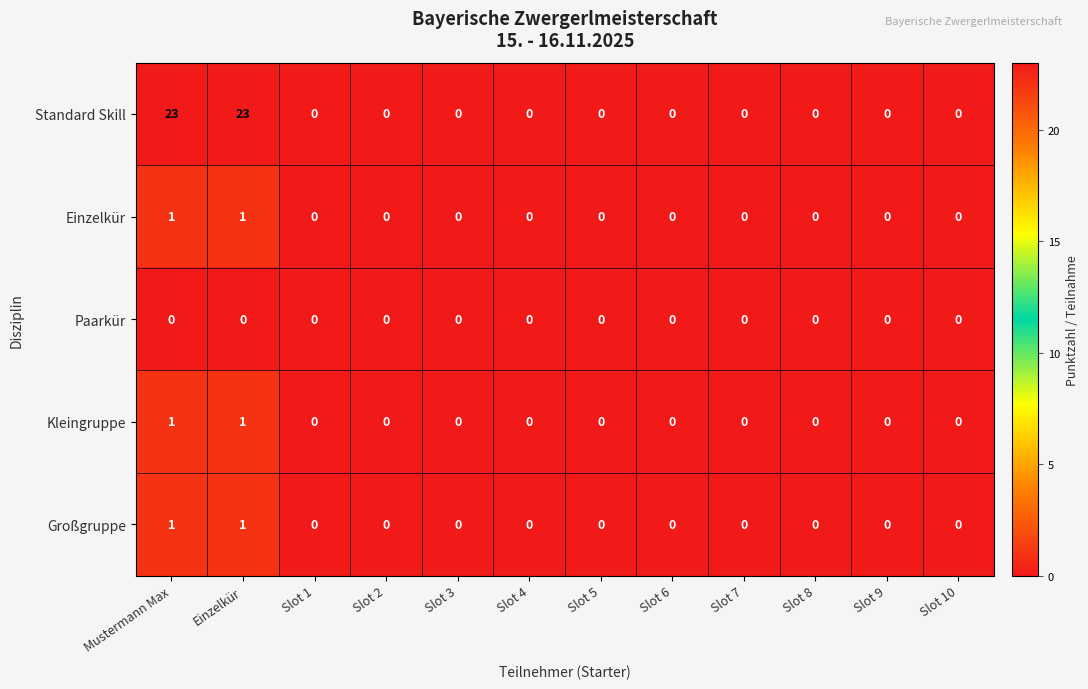

Which series has the widest spread of values?

Standard Skill